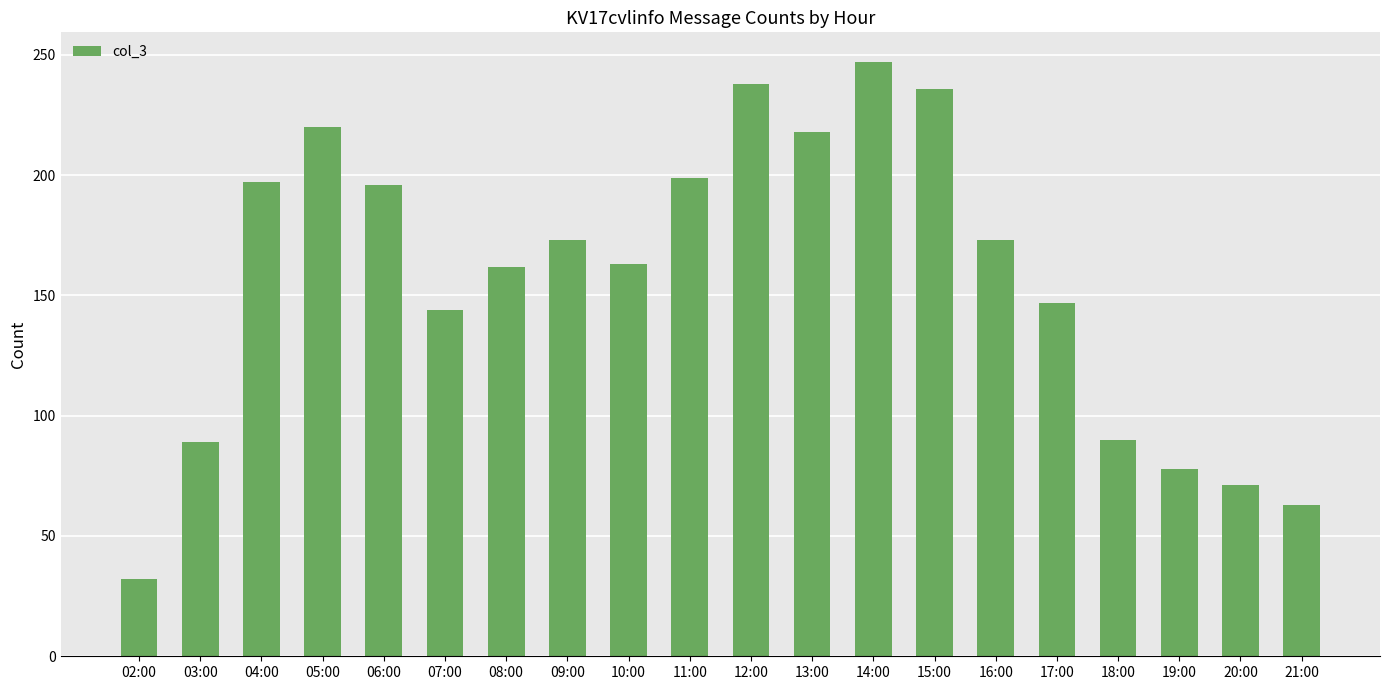

What is the minimum value shown in the chart?

32